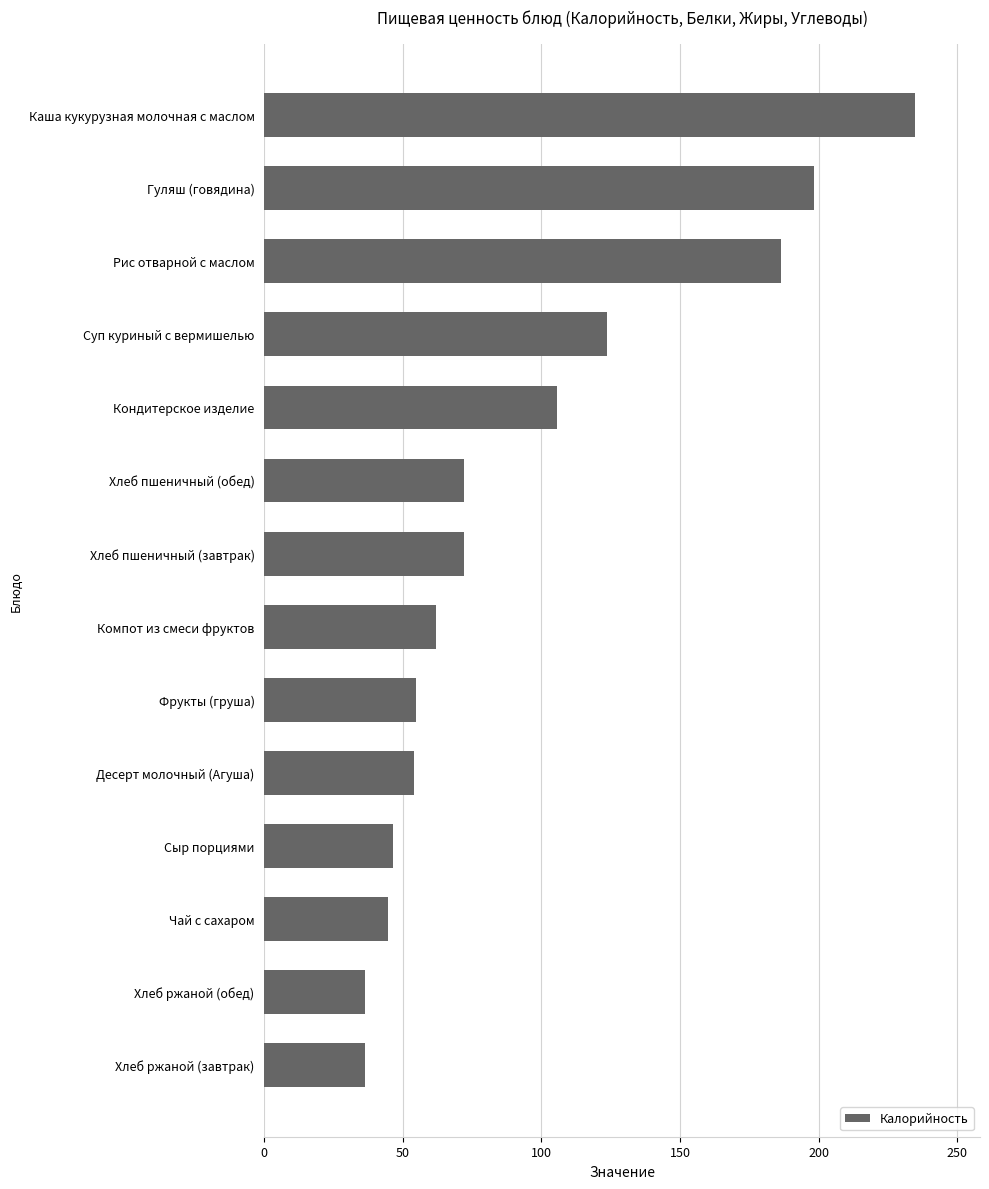

What is the maximum value shown in the chart?

234.7